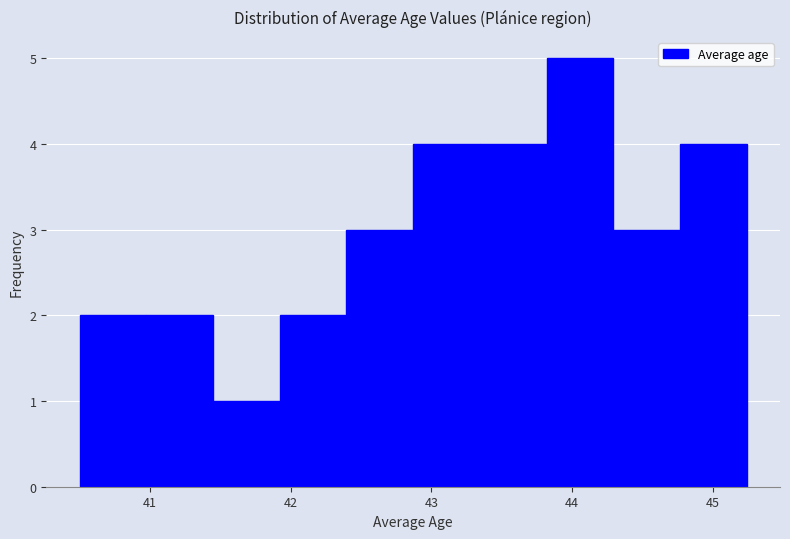

Which range on the x-axis has the tallest bar?

43.8 to 44.3